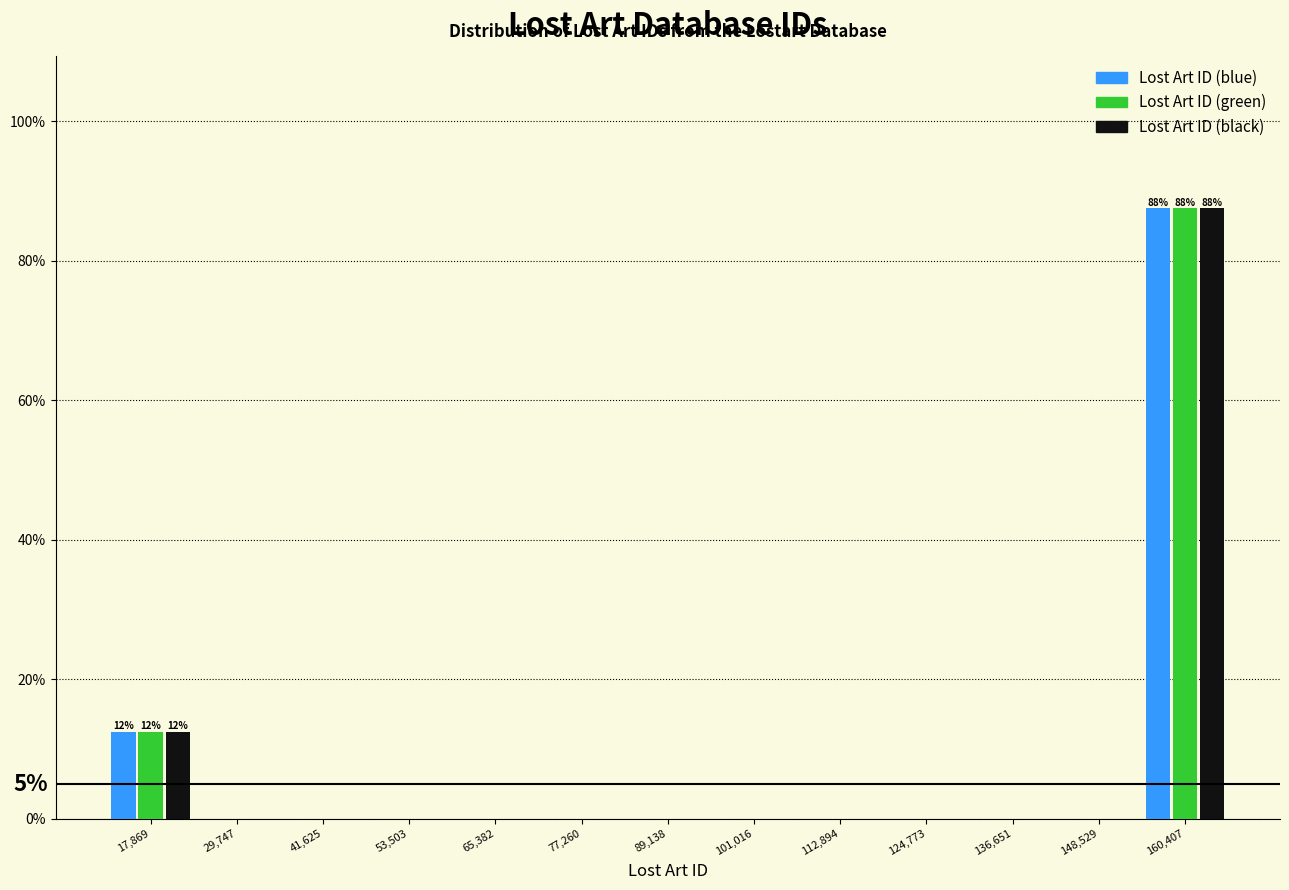

In the Lost Art ID (blue) series, which range on the x-axis has the tallest bar?

154000 to 166000